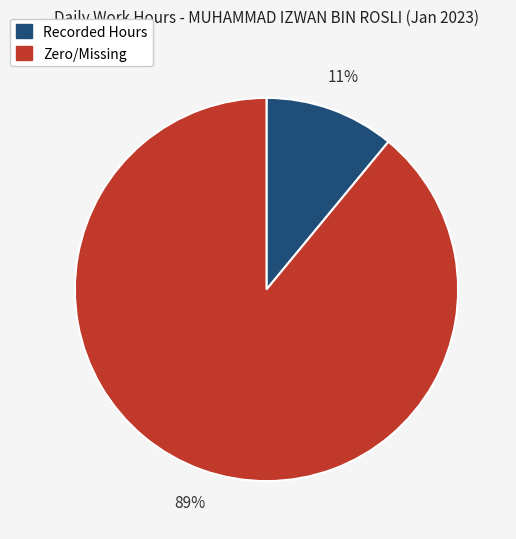

Is there any slice that represents more than half of the pie?

Yes